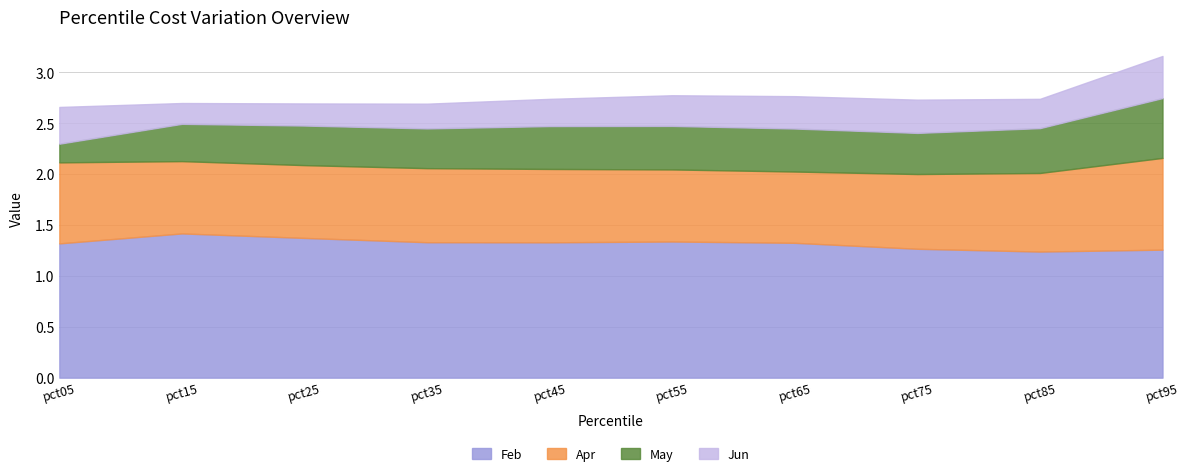

In Apr, how many points are higher than both neighbors (excluding endpoints)?

1